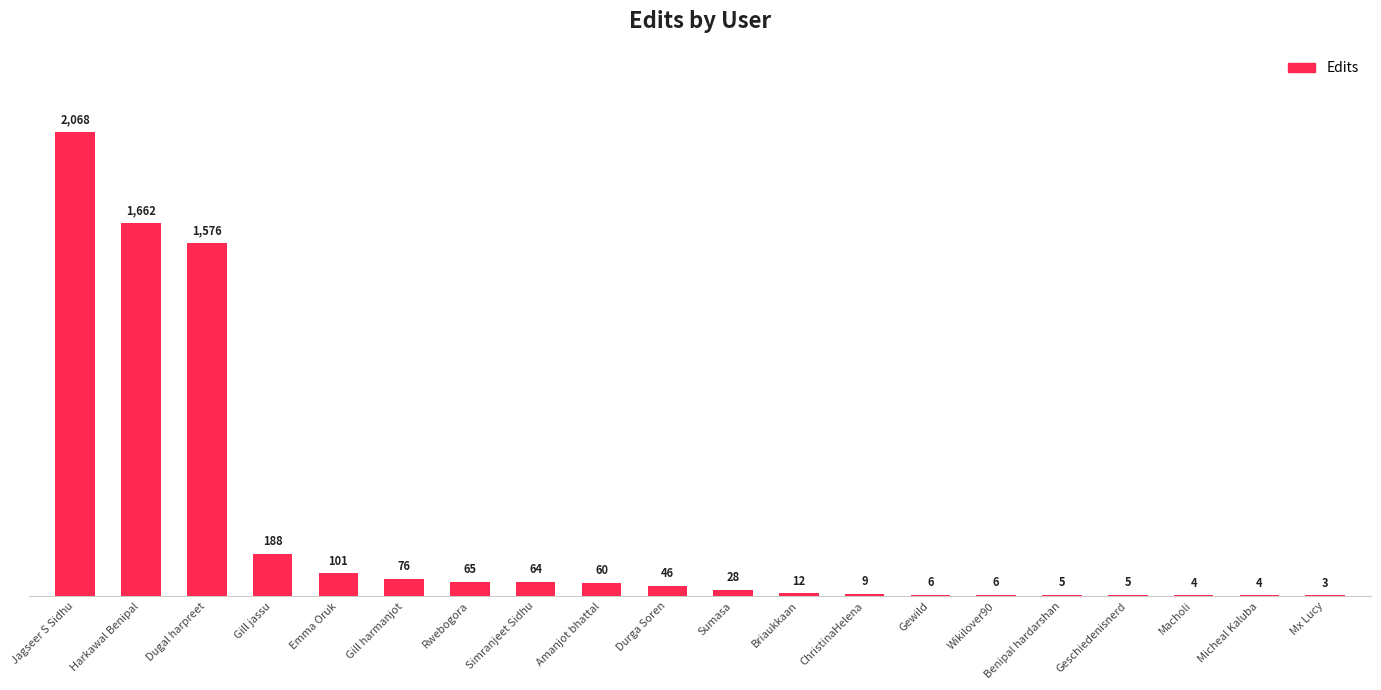

True or false: the data shows 2068 at Jagseer S Sidhu.

True